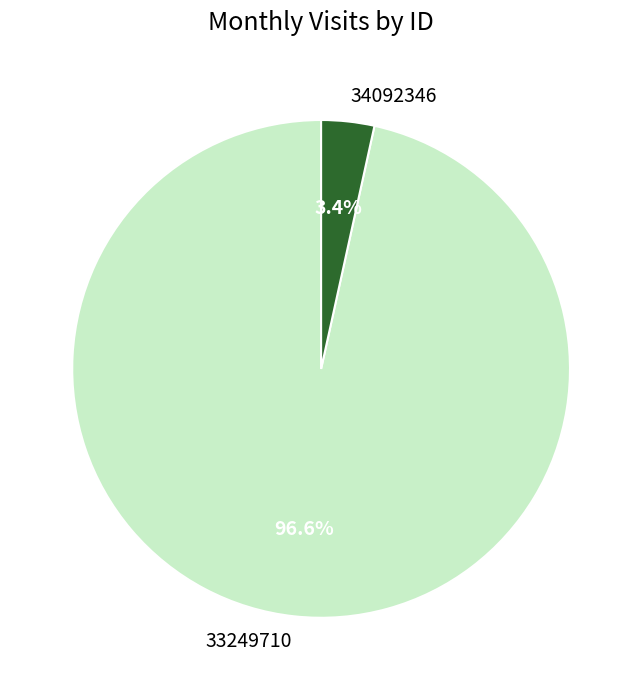

What is the largest slice in the pie chart?

33249710